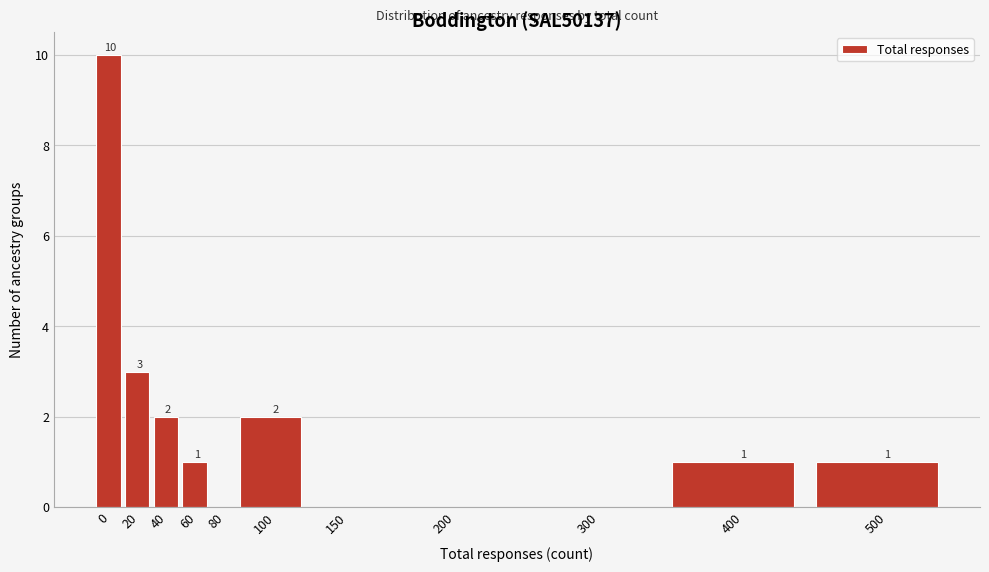

Reading right to left, extract all data points from this chart.

500=1	400=1	300=0	200=0	150=0	100=2	80=0	60=1	40=2	20=3	0=10